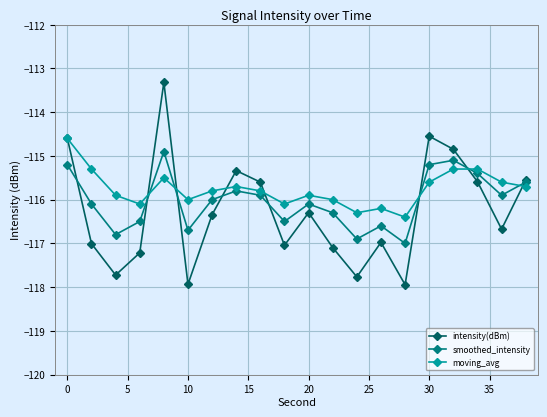

What is the maximum value for moving_avg?

-114.6